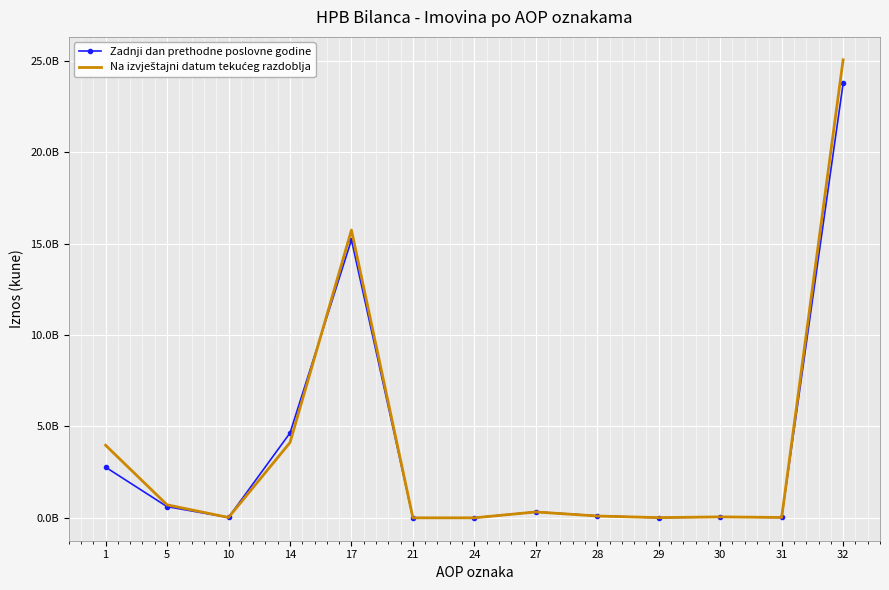

True or false: Zadnji dan prethodne poslovne godine has more than 1 points higher than both neighbors.

True